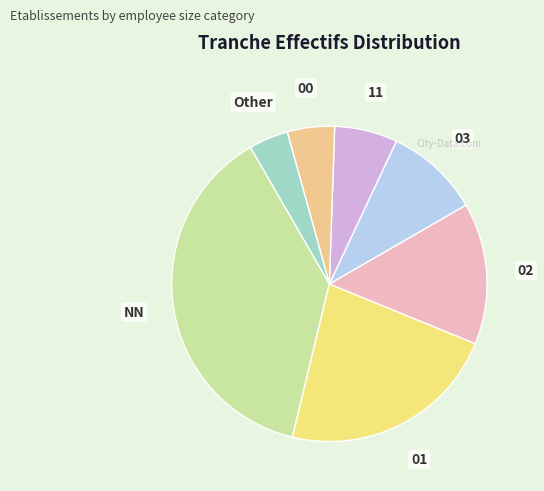

Do 01 and NN together represent more than half of the pie?

Yes